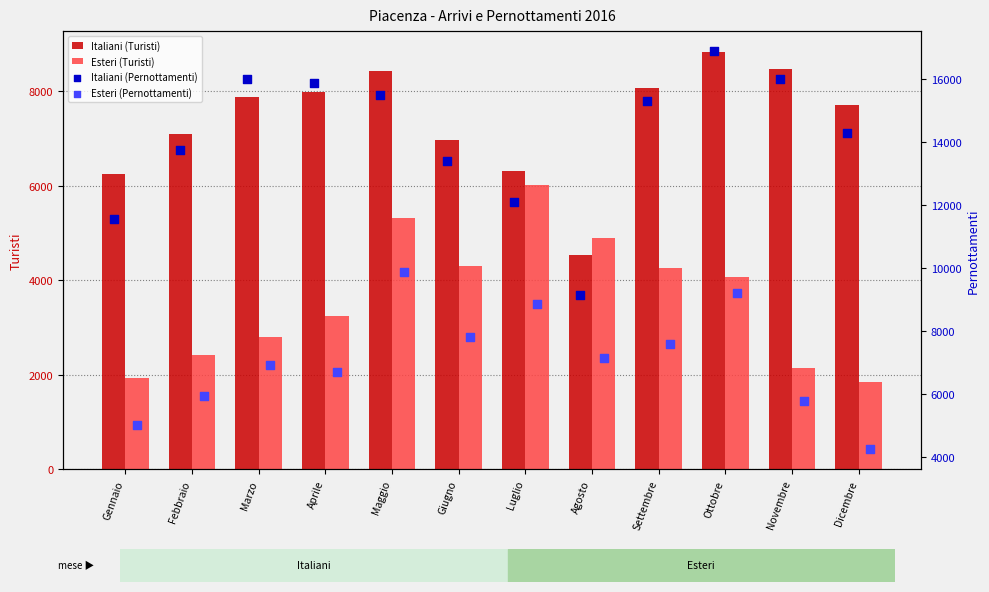

Which series has the largest Y range (max minus min)?

Italiani (Pernottamenti)